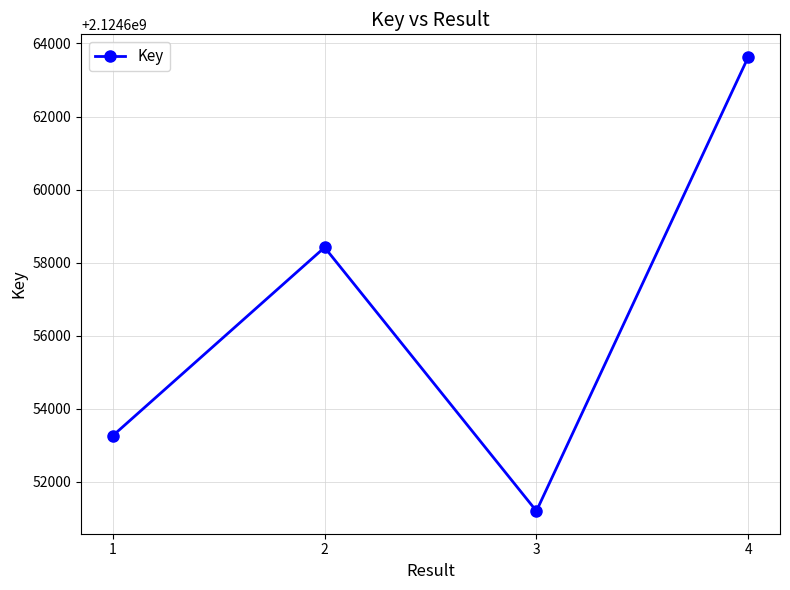

True or false: the data shows 2124663629 at 4.

True